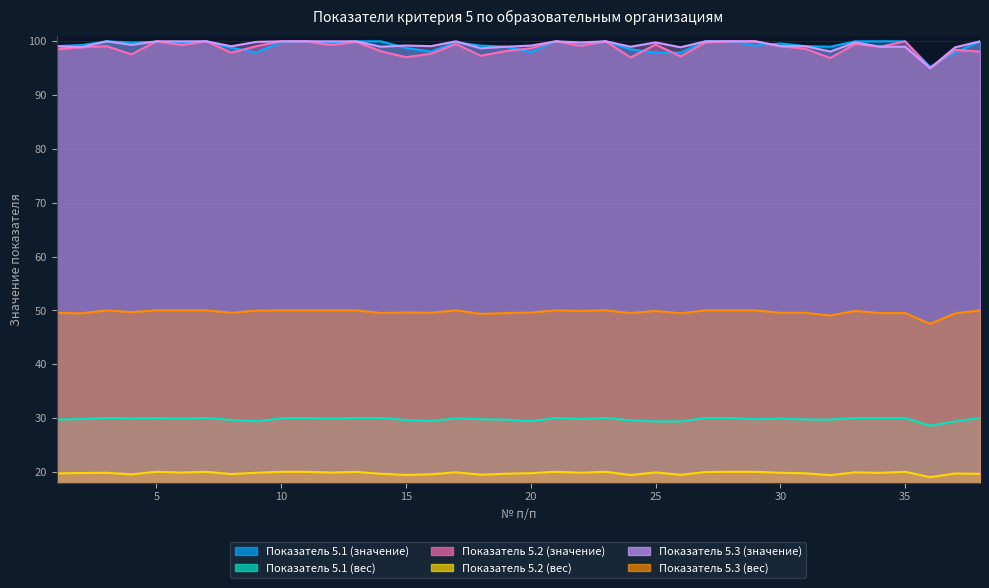

True or false: Показатель 5.2 (значение) has more than 2 interior local peaks.

True